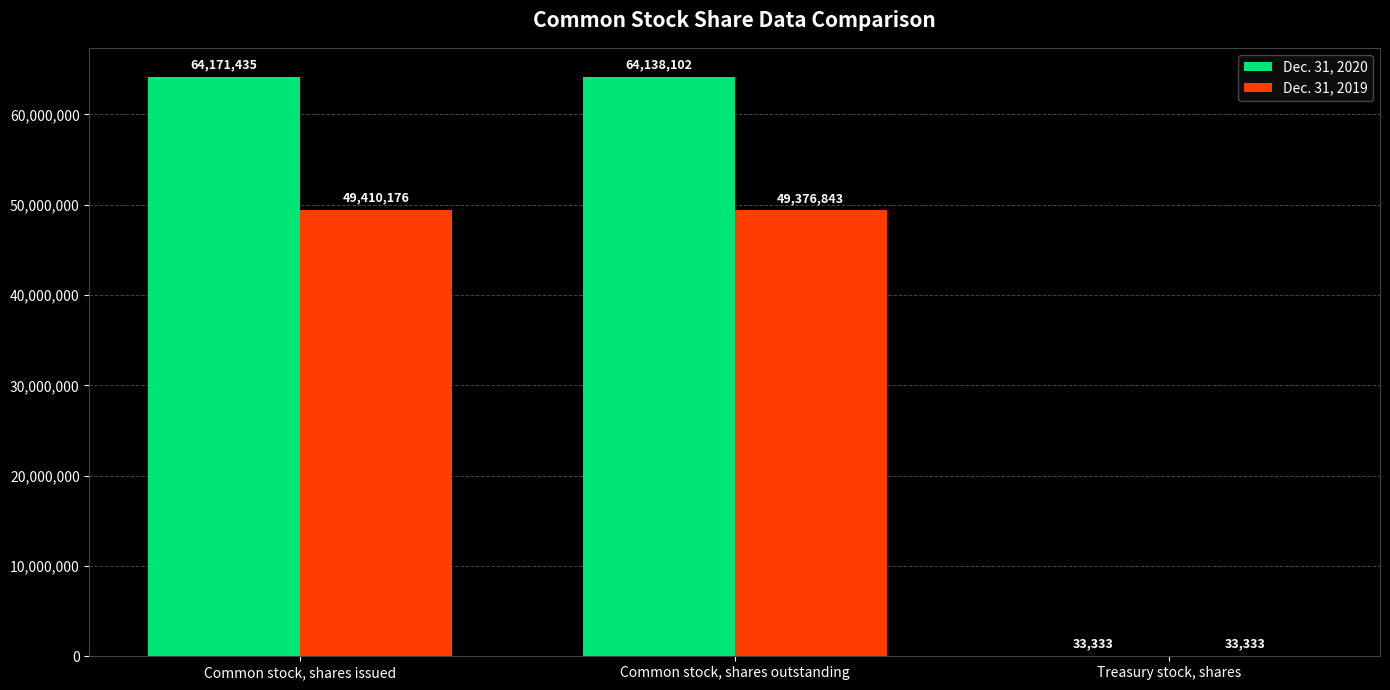

Reading left to right, transcribe all the data shown in this chart.

Dec. 31, 2020: 64171435	64138102	33333
Dec. 31, 2019: 49410176	49376843	33333